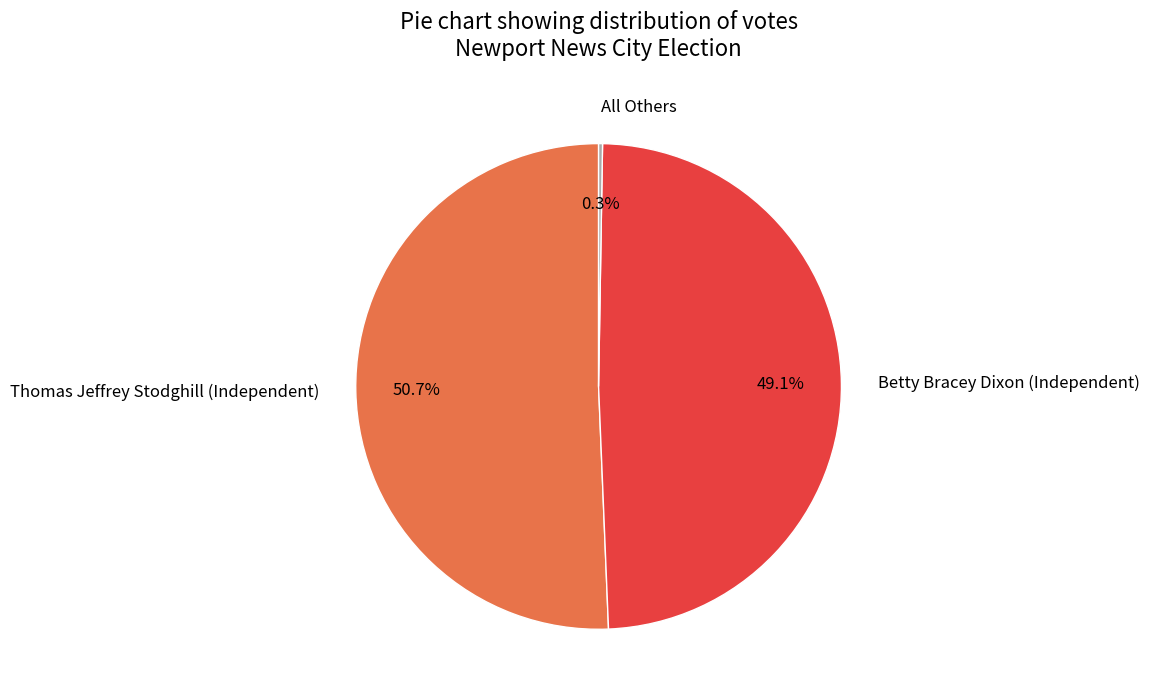

Does any single category account for the majority?

Yes